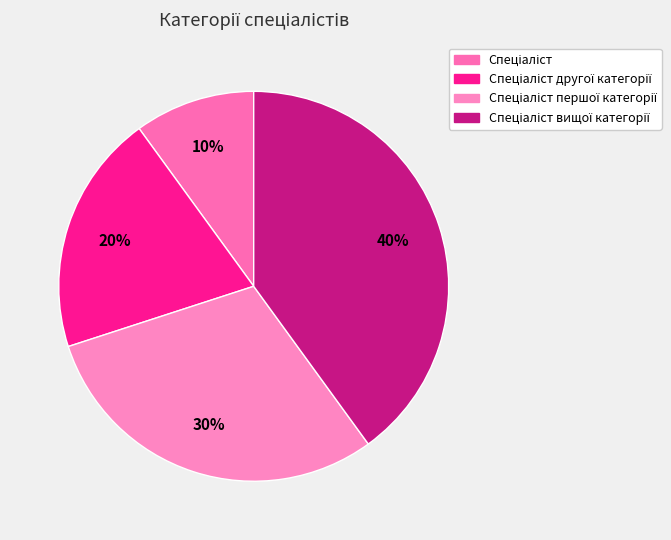

What is the total percentage of Спеціаліст вищої категорії and Спеціаліст другої категорії?

60.0%